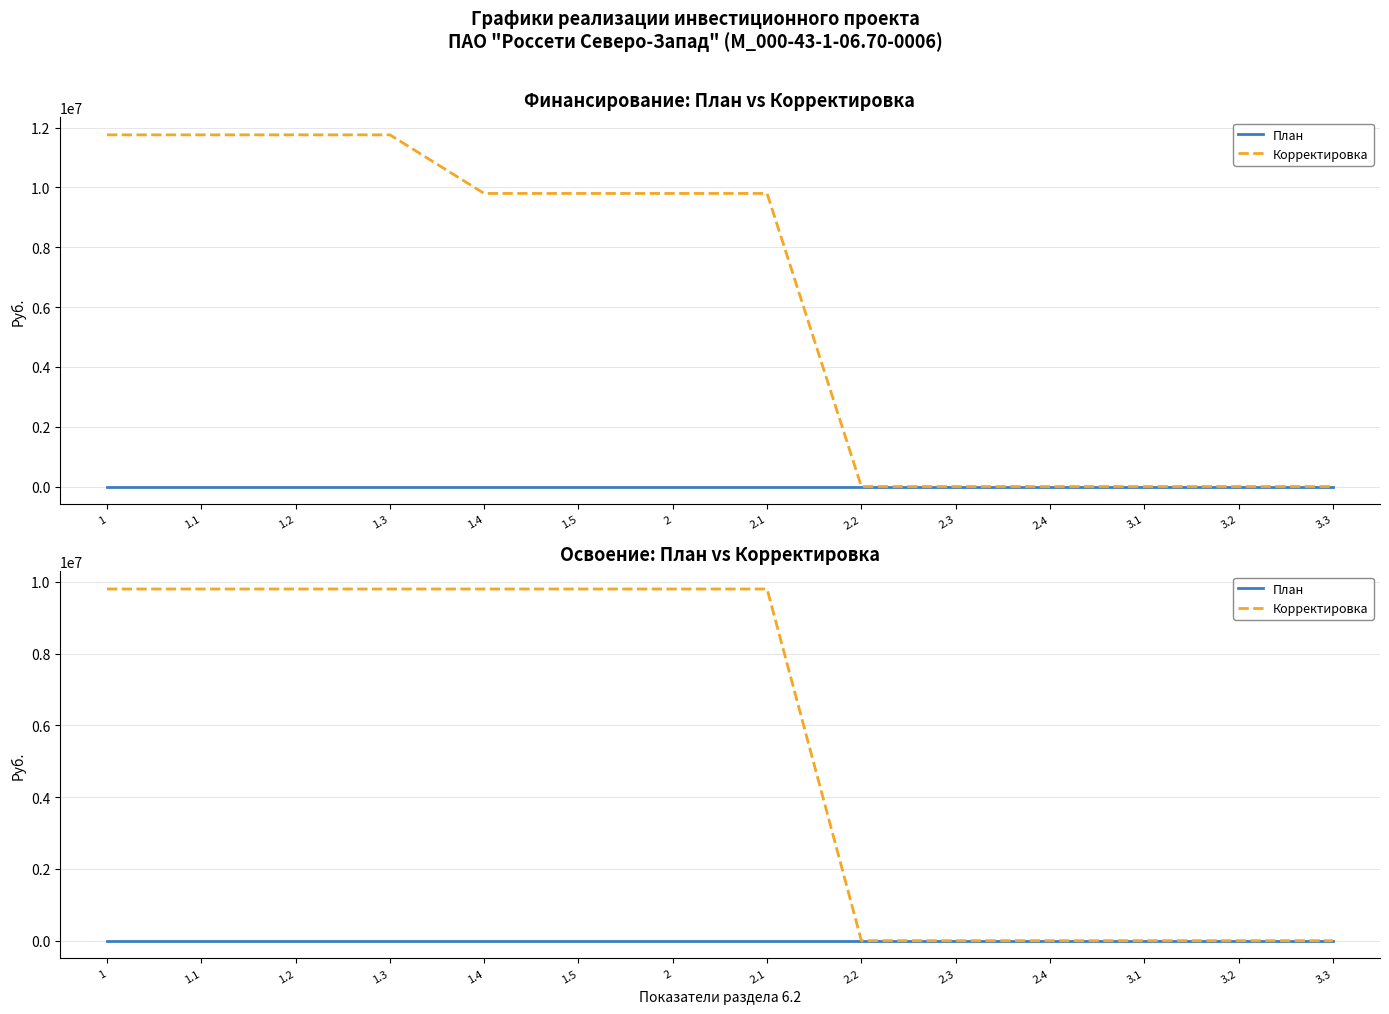

Where is Корректировка nearest to the value 4900000?

1